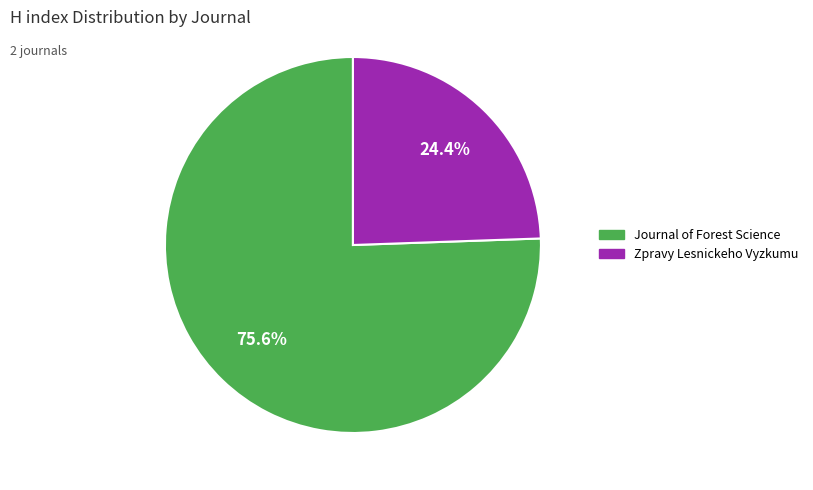

Is there any slice that represents more than half of the pie?

Yes